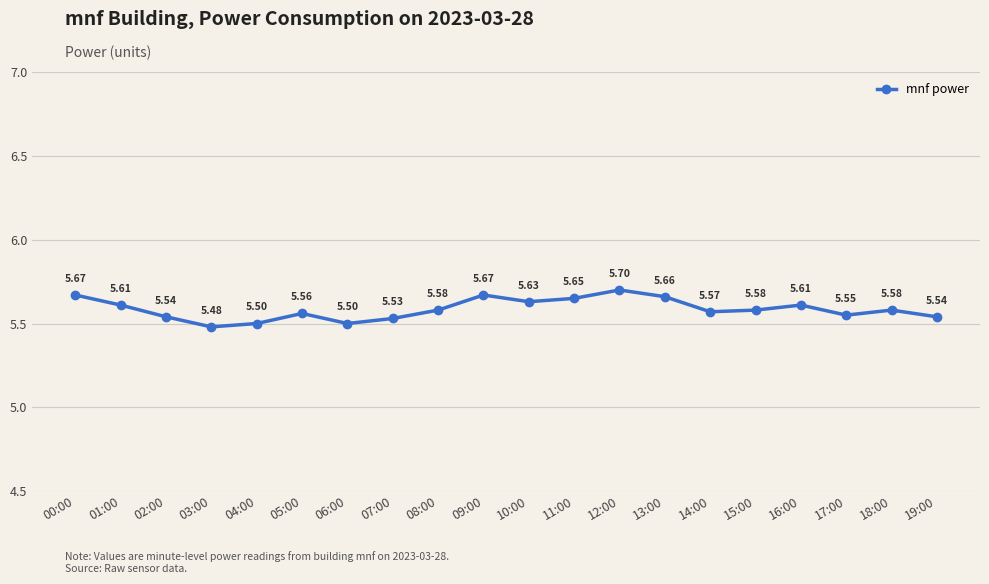

How many interior local peaks (higher than both neighbors) does the data have?

5